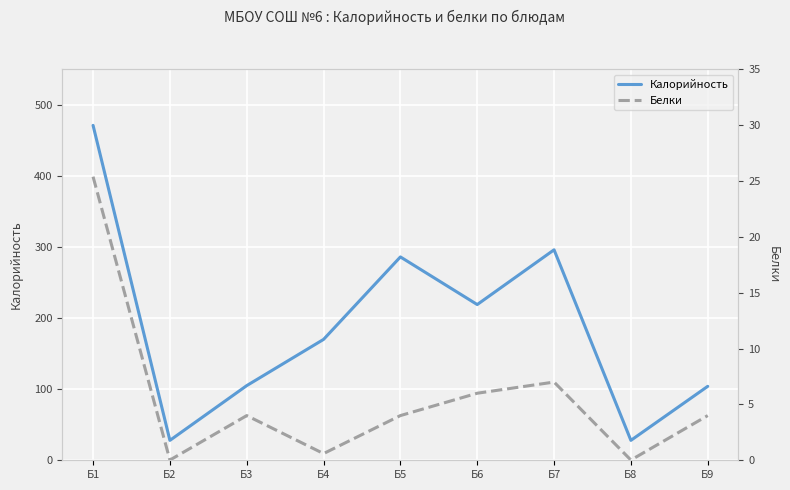

What is the difference between the Белки values at Б4 and Б1?

24.8